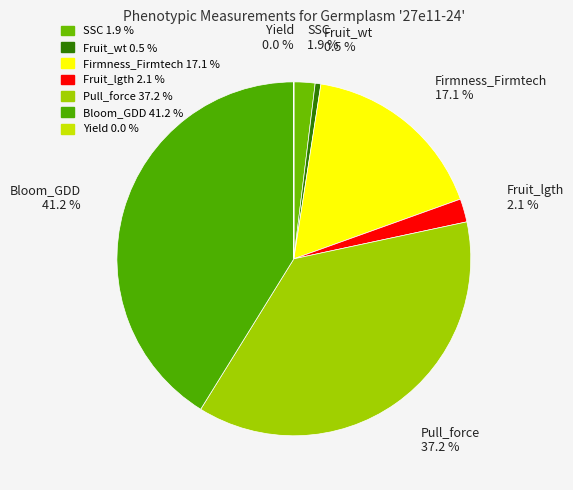

What percentage is NOT represented by Bloom_GDD?

58.8%